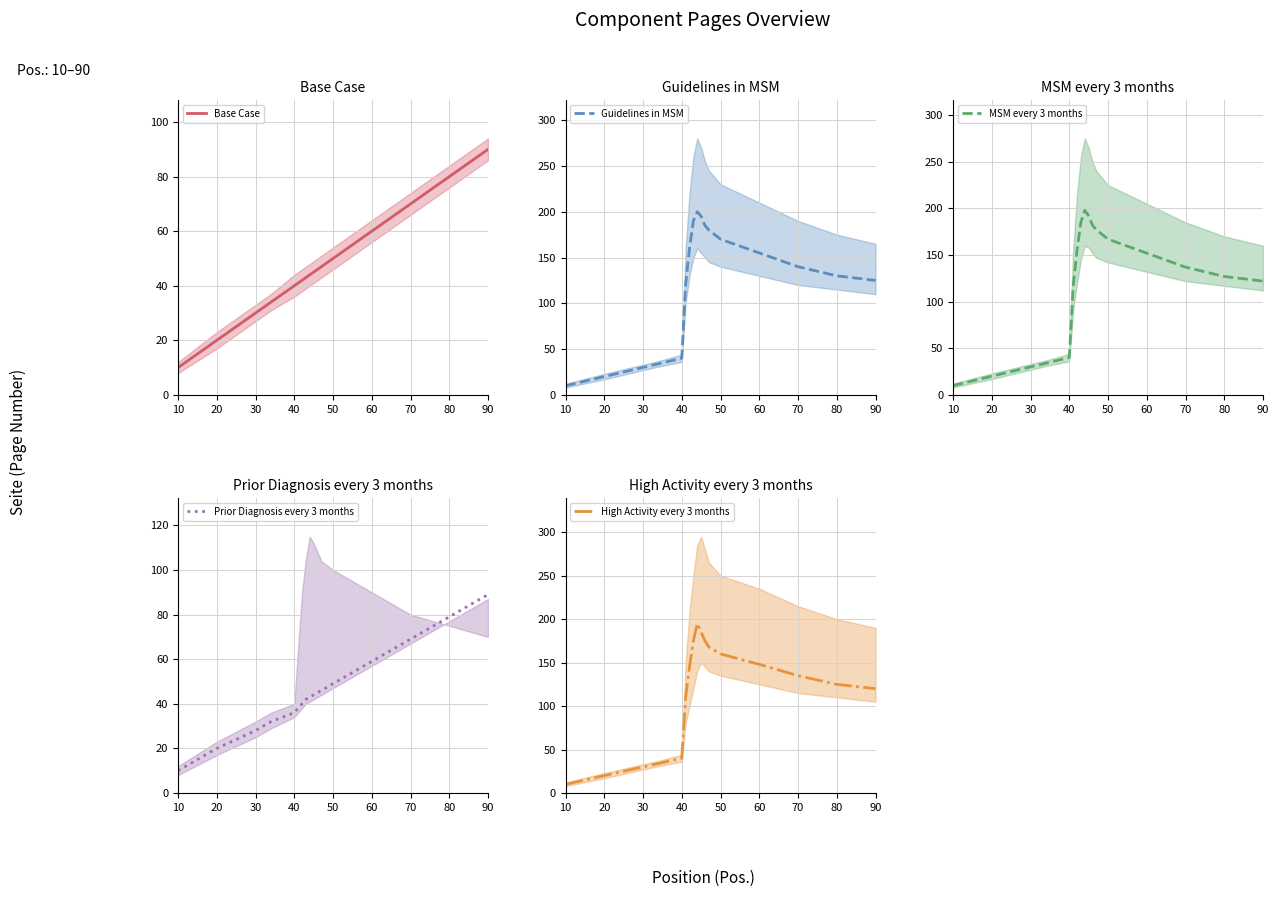

True or false: MSM every 3 months and Base Case intersect in this chart.

False